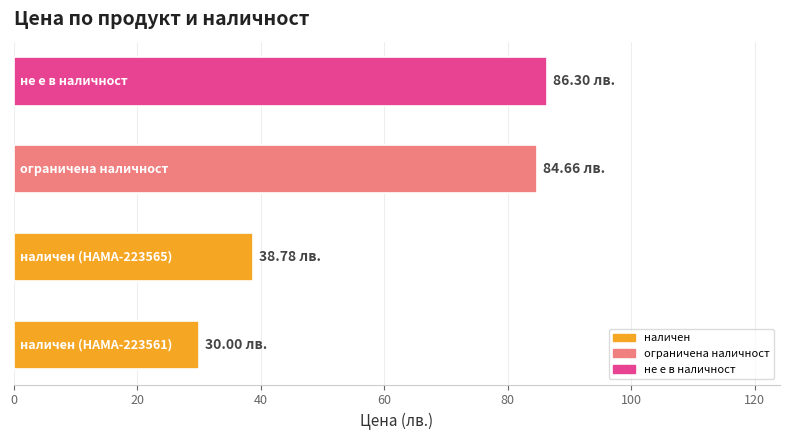

What is the difference between the maximum and minimum values?

56.3